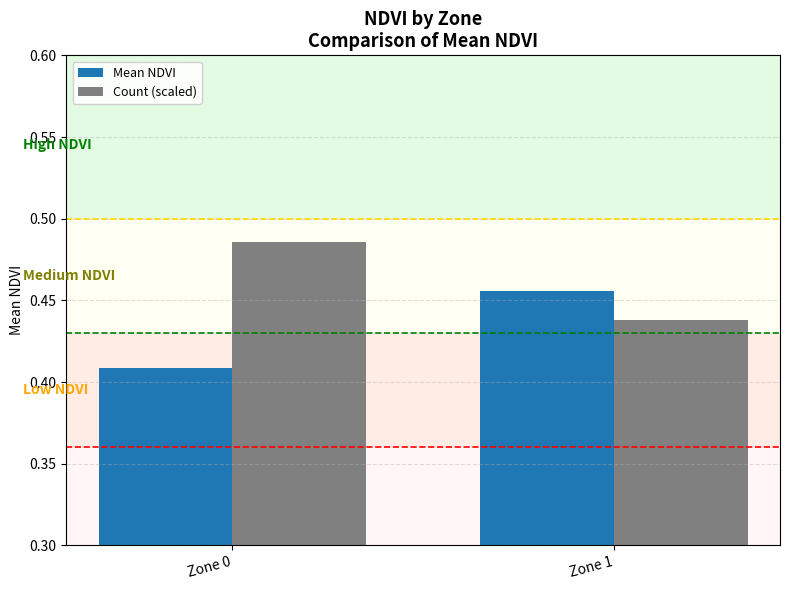

The Count (scaled) series shows 0.7 at Zone 1. True or false?

False